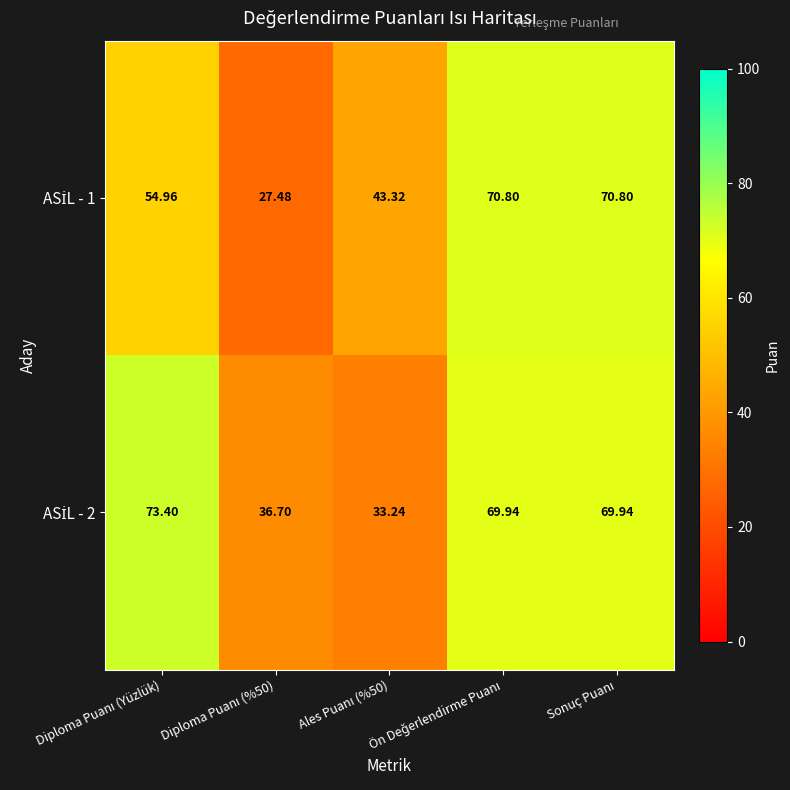

Count the number of data series in this chart.

2